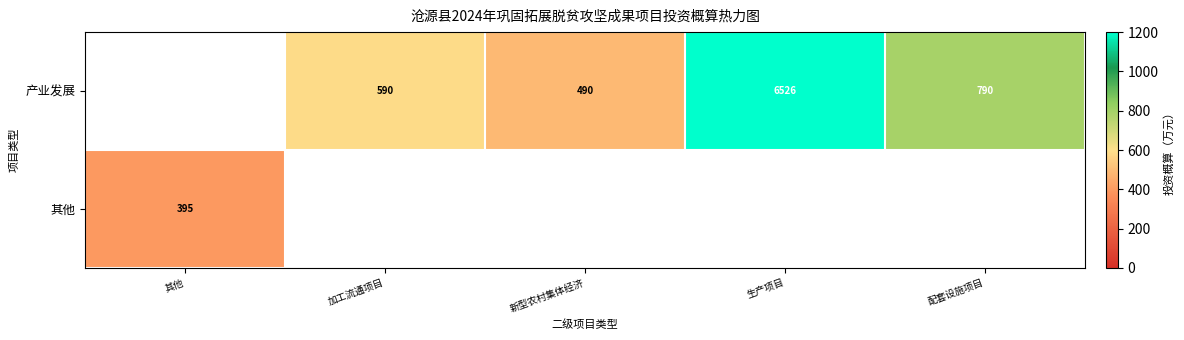

True or false: row_0 has a value of 590.0 at 加工流通项目.

True